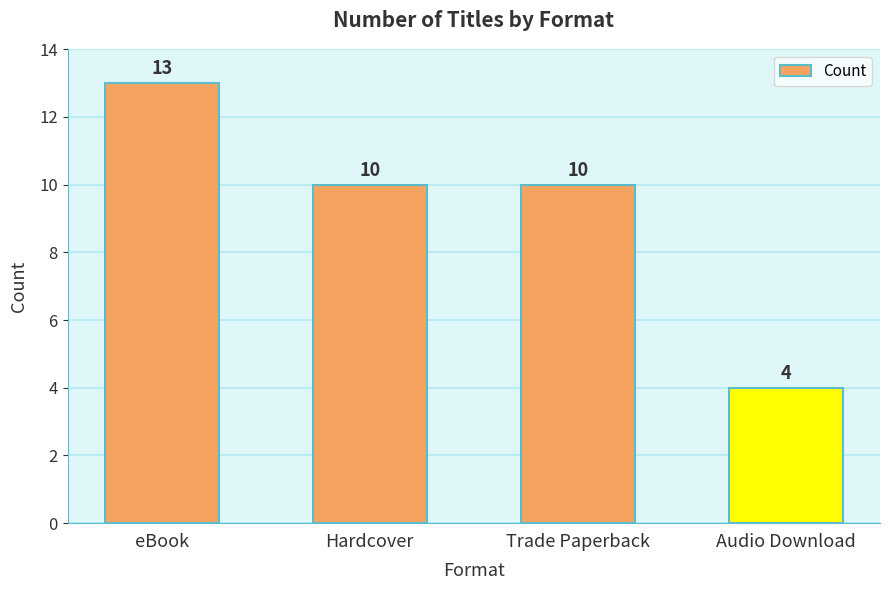

What is the sum of the values at Audio Download and Trade Paperback?

14